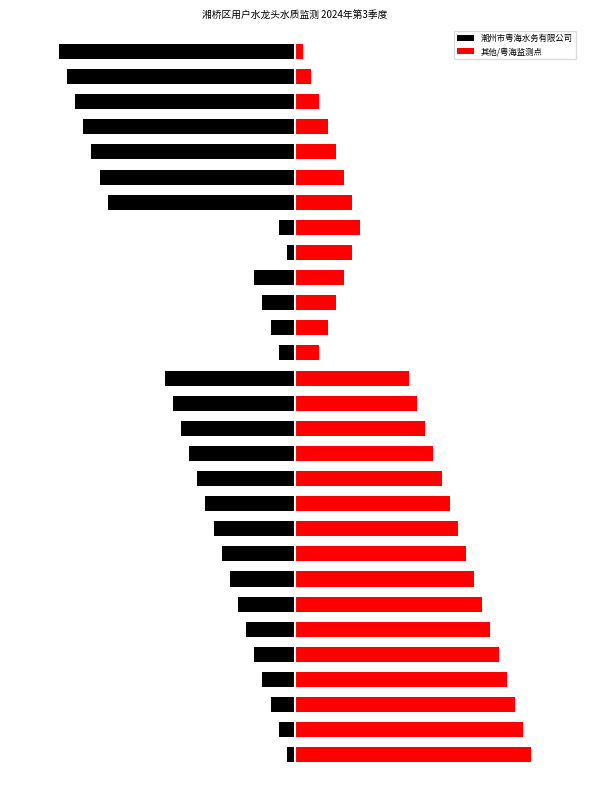

Does the chart contain stacked bars?

No